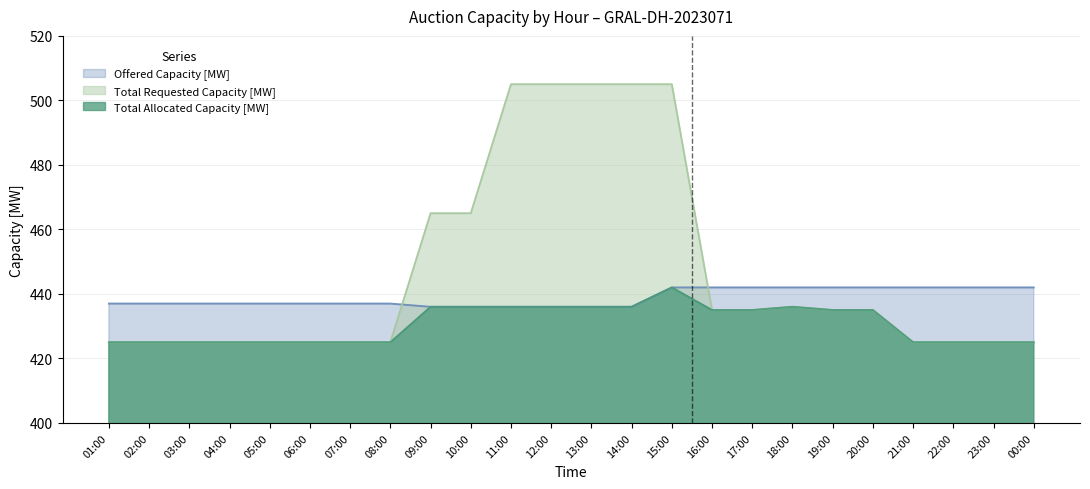

Count the Offered Capacity [MW] values in the range 437 to 442.

18